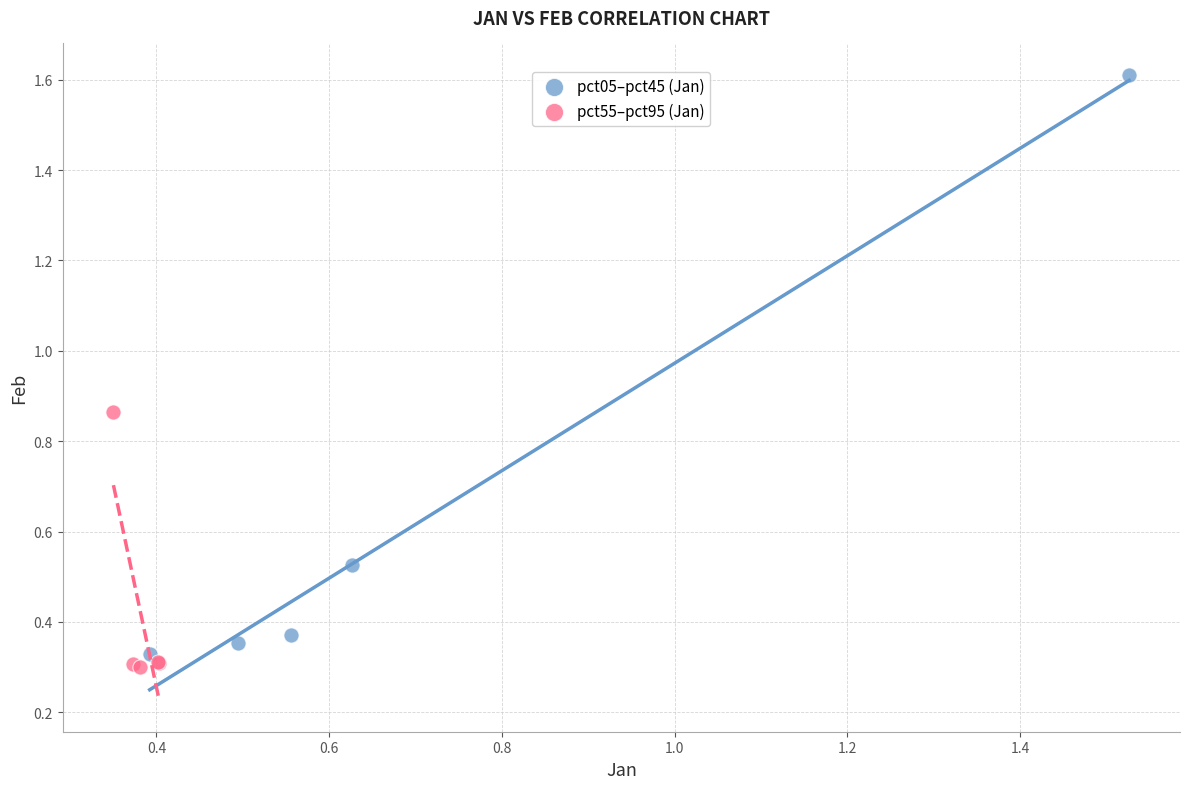

Which series has the widest spread of Y values?

pct05–pct45 (Jan)